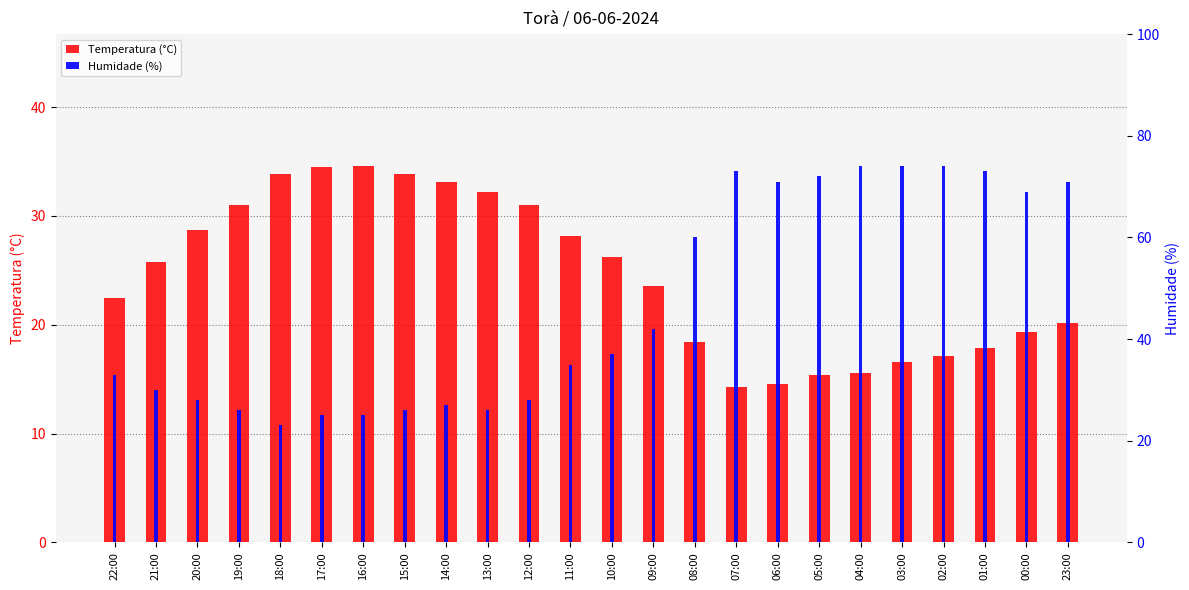

List the series in order of their overall mean, highest first.

Humidade (%), Temperatura (°C)